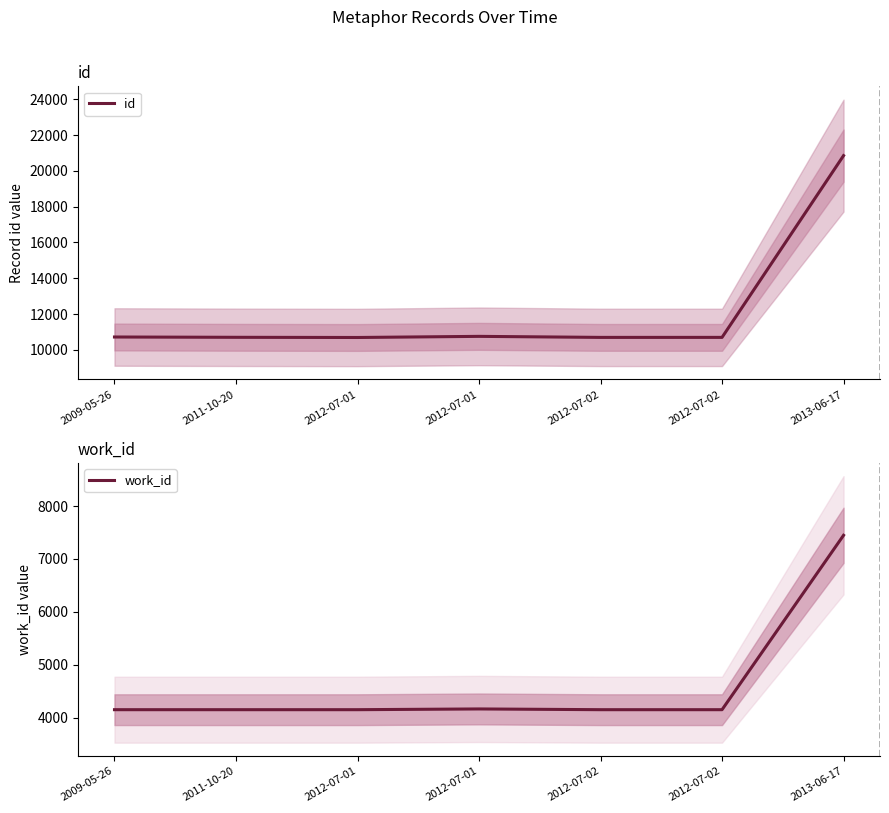

How many lines are shown in the chart?

2